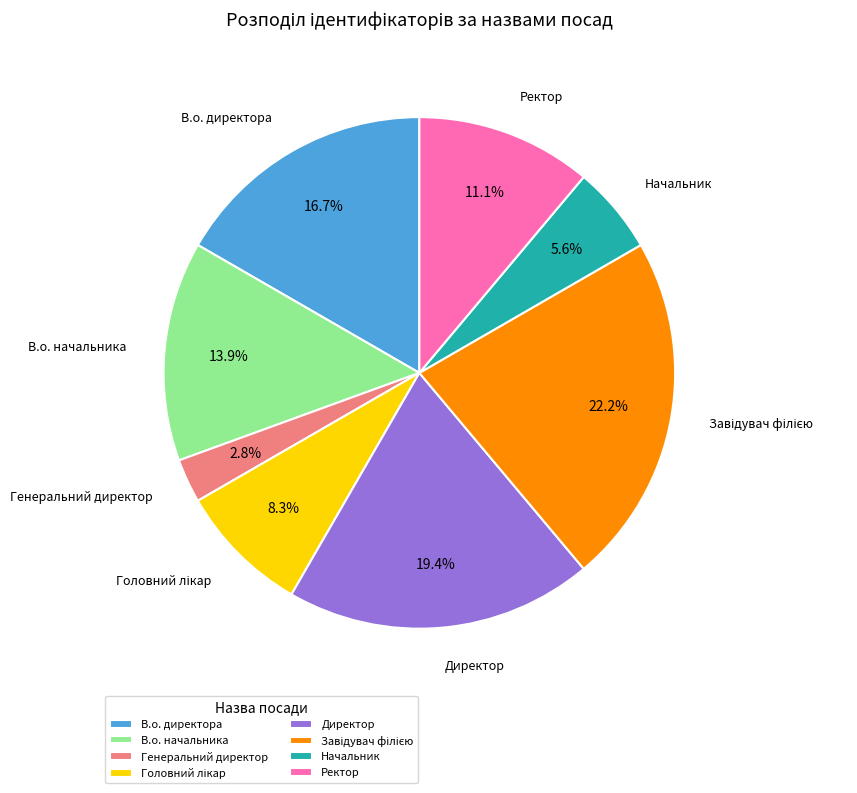

True or false: Генеральний директор accounts for 10% of the total.

False